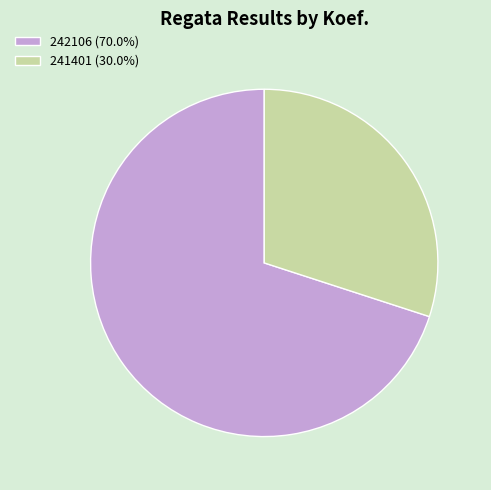

Does any single category account for the majority?

Yes